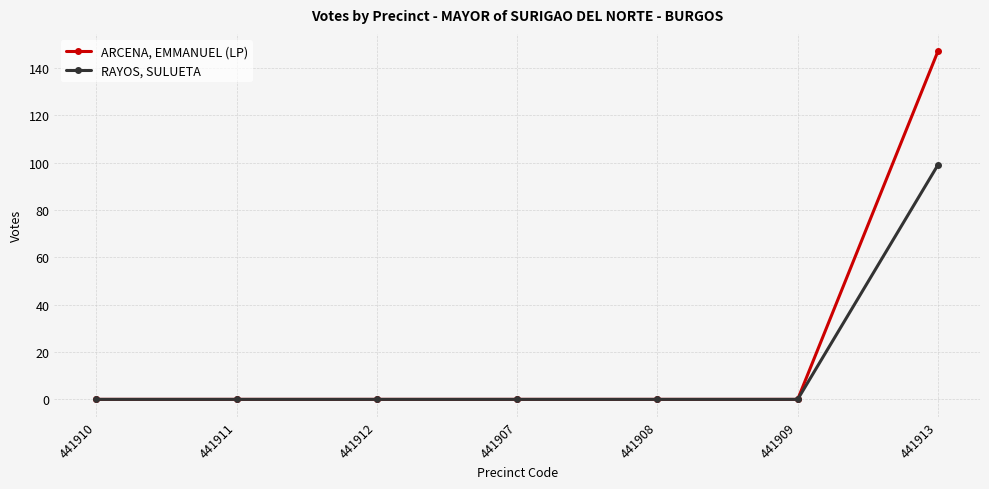

What is the maximum value for RAYOS, SULUETA?

99